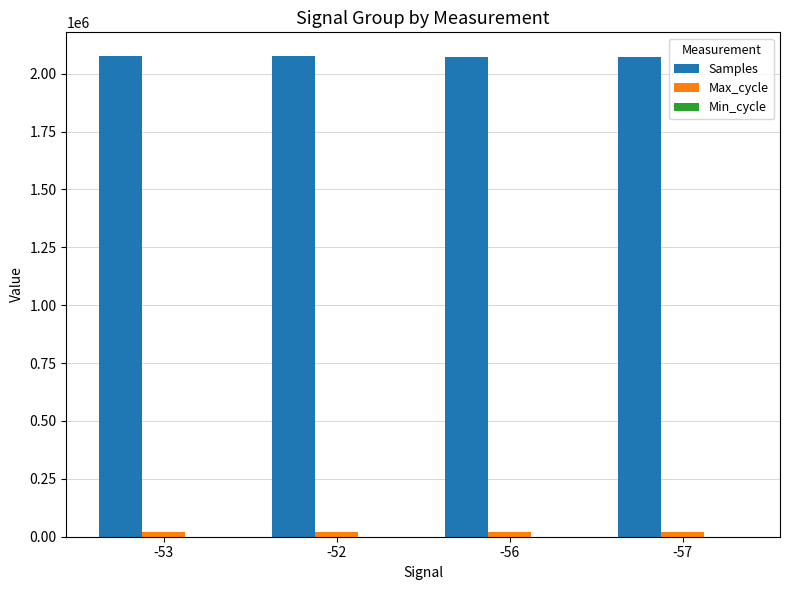

Which series has the largest total across all categories?

Samples